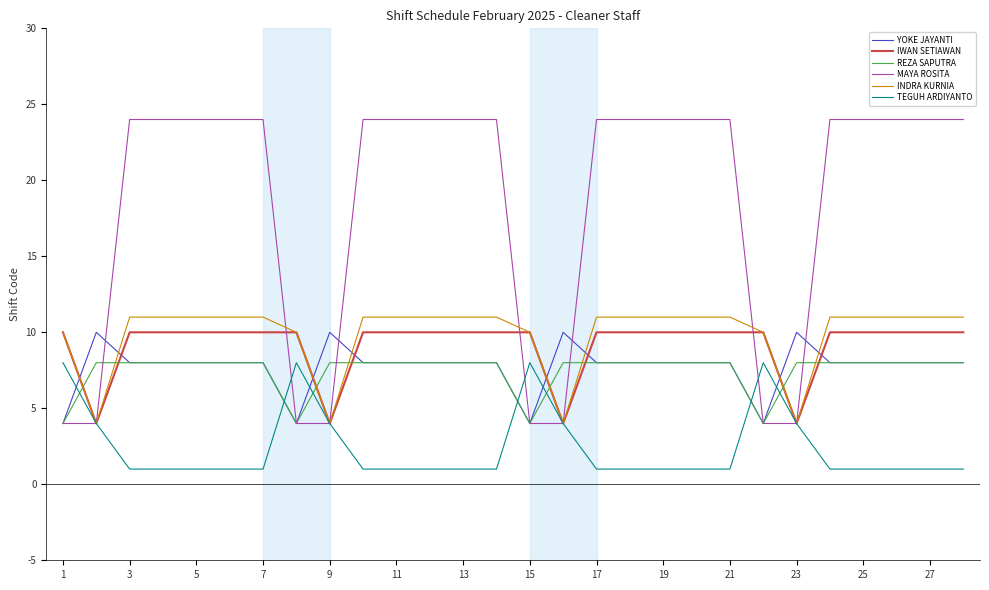

Reading left to right, what are all the values shown in this chart?

YOKE JAYANTI: 4	10	8	8	8	8	8	4	10	8	8	8	8	8	4	10	8	8	8	8	8	4	10	8	8	8	8	8
IWAN SETIAWAN: 10	4	10	10	10	10	10	10	4	10	10	10	10	10	10	4	10	10	10	10	10	10	4	10	10	10	10	10
REZA SAPUTRA: 4	8	8	8	8	8	8	4	8	8	8	8	8	8	4	8	8	8	8	8	8	4	8	8	8	8	8	8
MAYA ROSITA: 4	4	24	24	24	24	24	4	4	24	24	24	24	24	4	4	24	24	24	24	24	4	4	24	24	24	24	24
INDRA KURNIA: 10	4	11	11	11	11	11	10	4	11	11	11	11	11	10	4	11	11	11	11	11	10	4	11	11	11	11	11
TEGUH ARDIYANTO: 8	4	1	1	1	1	1	8	4	1	1	1	1	1	8	4	1	1	1	1	1	8	4	1	1	1	1	1